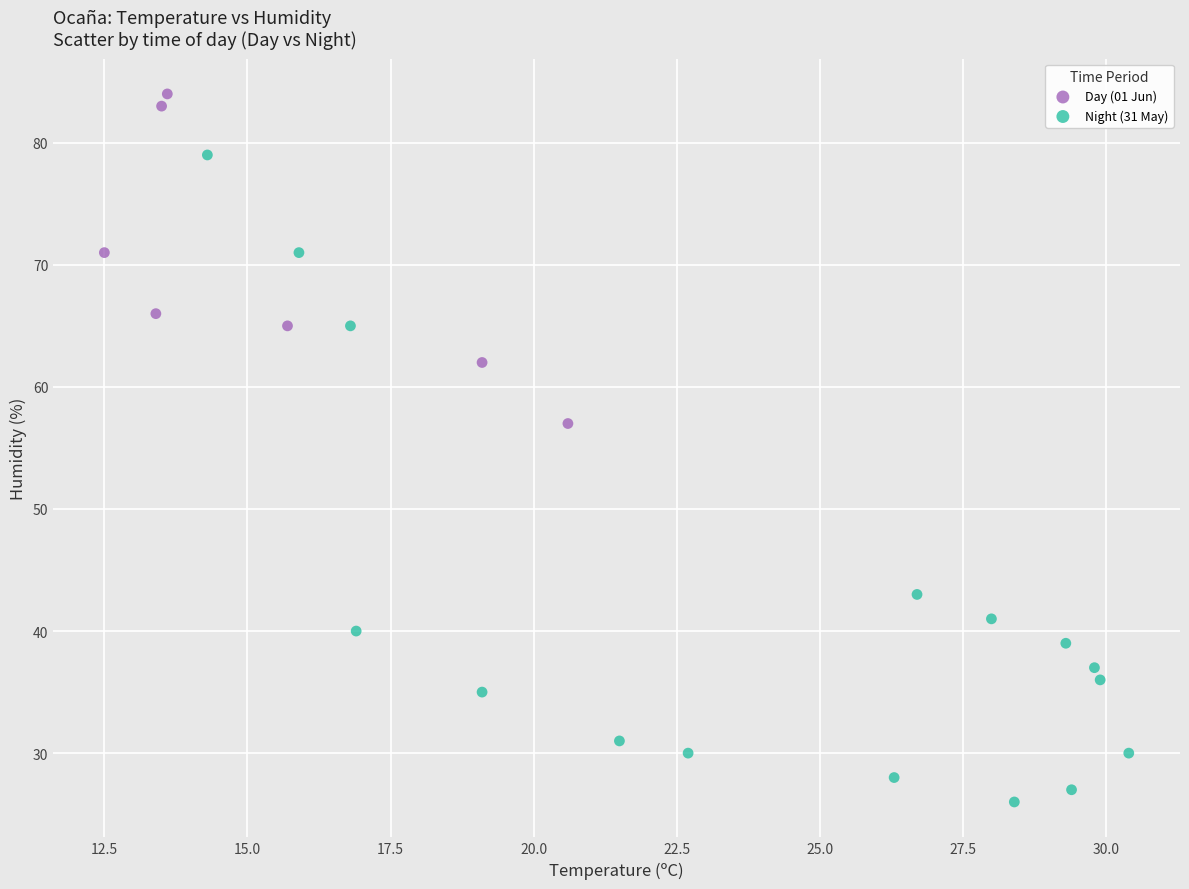

Which series has the widest spread of Y values?

Night (31 May)